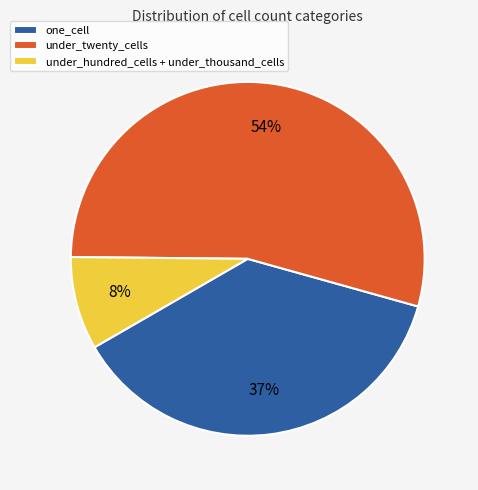

To the nearest percent, what percentage of the pie is under_hundred_cells + under_thousand_cells?

8%